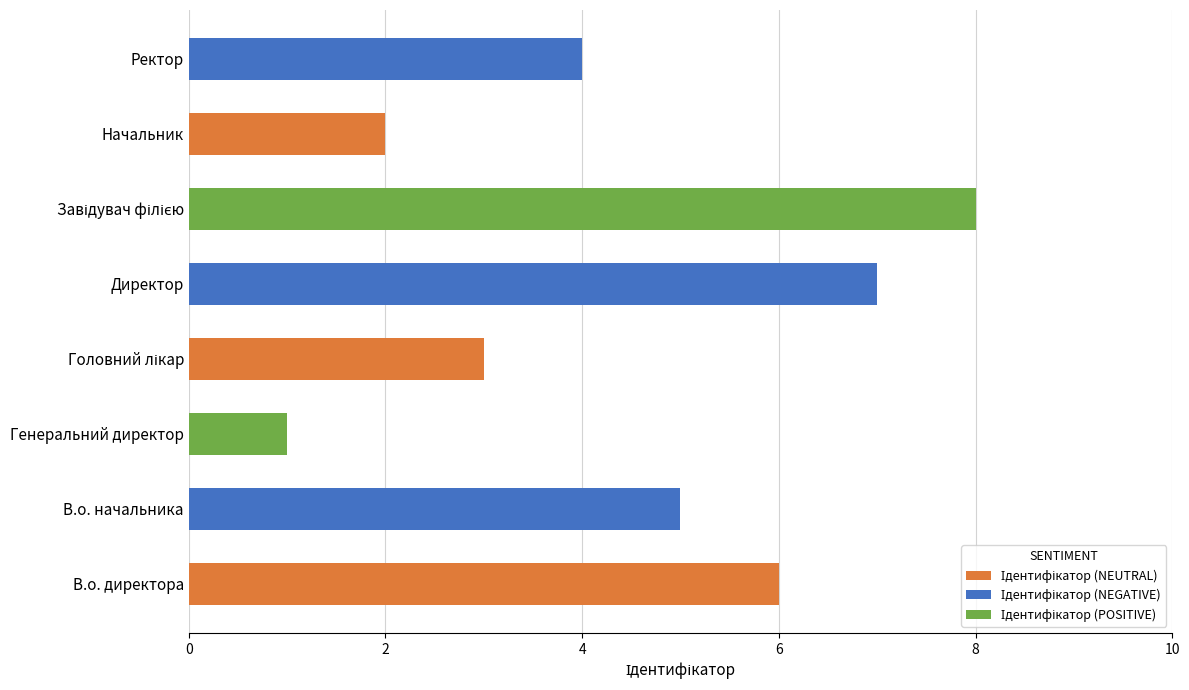

Between Начальник and В.о. директора, which is larger?

В.о. директора